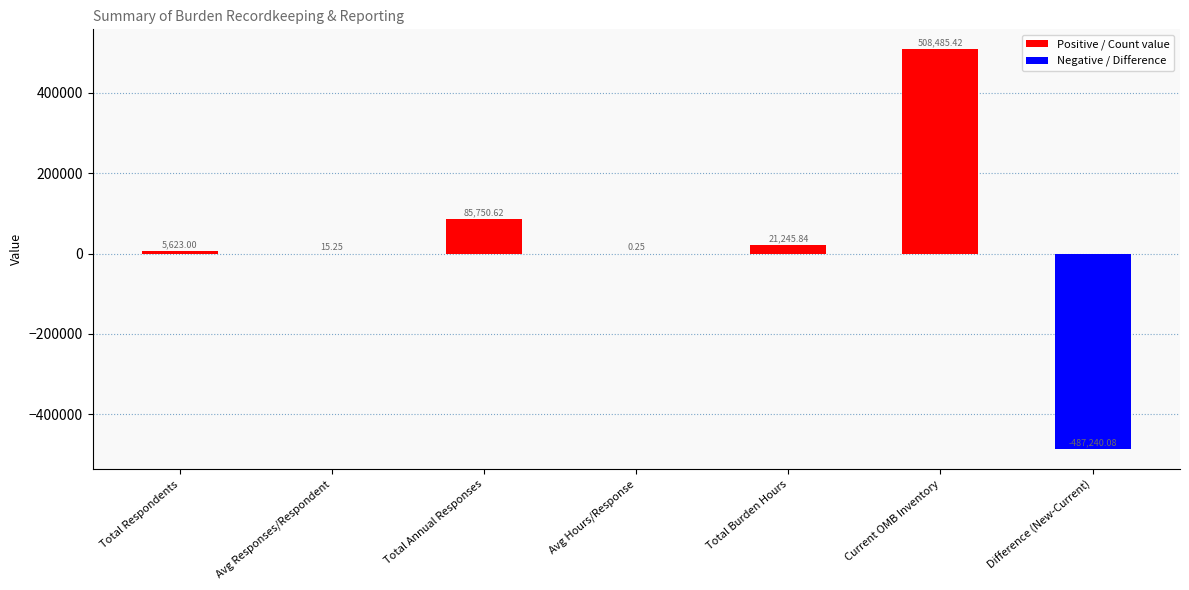

What is the label of the 5th bar from the right?

Total Annual Responses